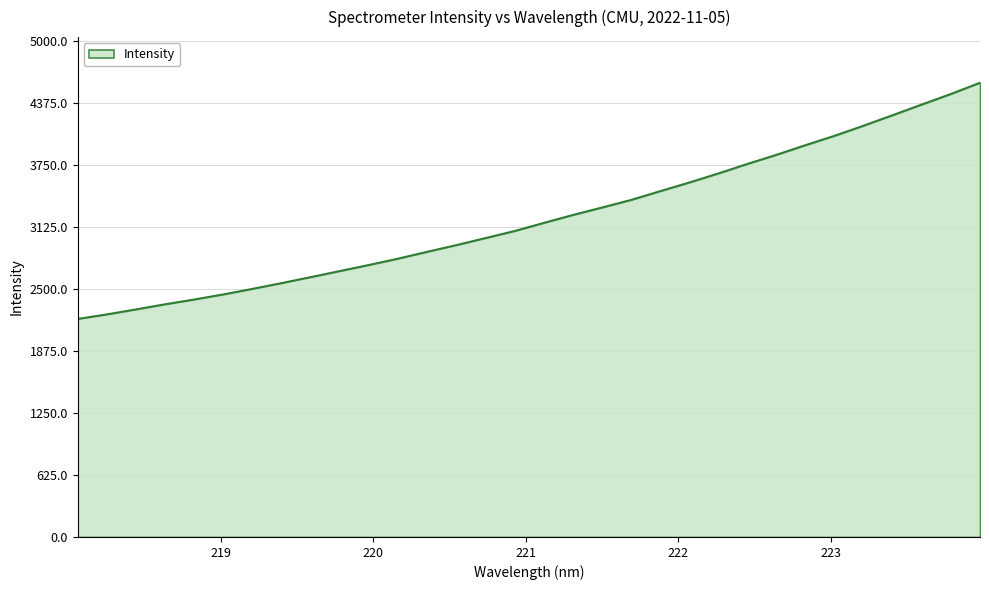

What is the greatest value displayed?

4579.2